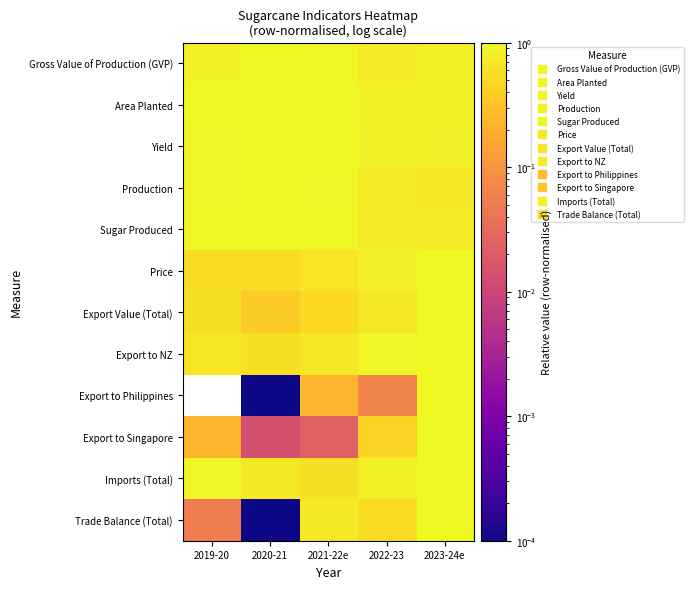

Which series changed the most between 2020-21 and 2021-22e?

Trade Balance (Total)